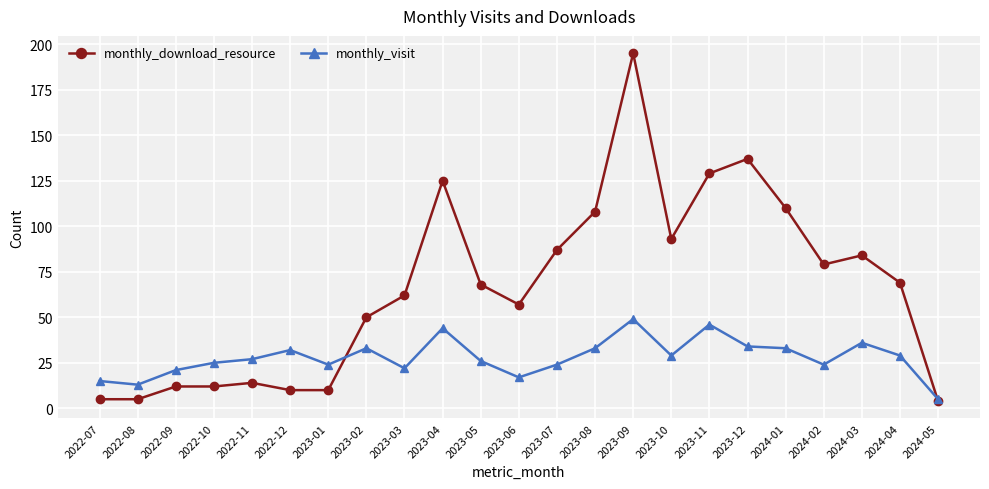

Is it true that monthly_visit equals 29 at 2023-10?

True